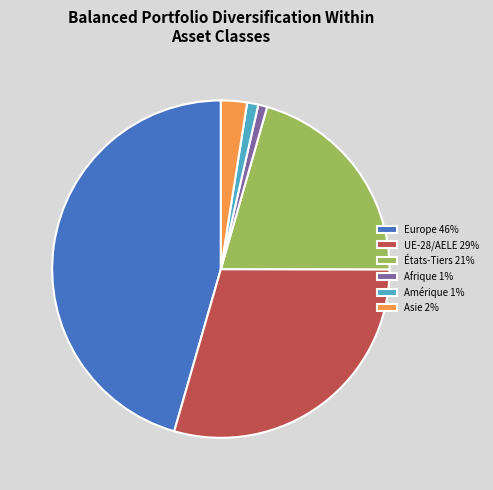

The Europe slice represents 46% of the pie. True or false?

True